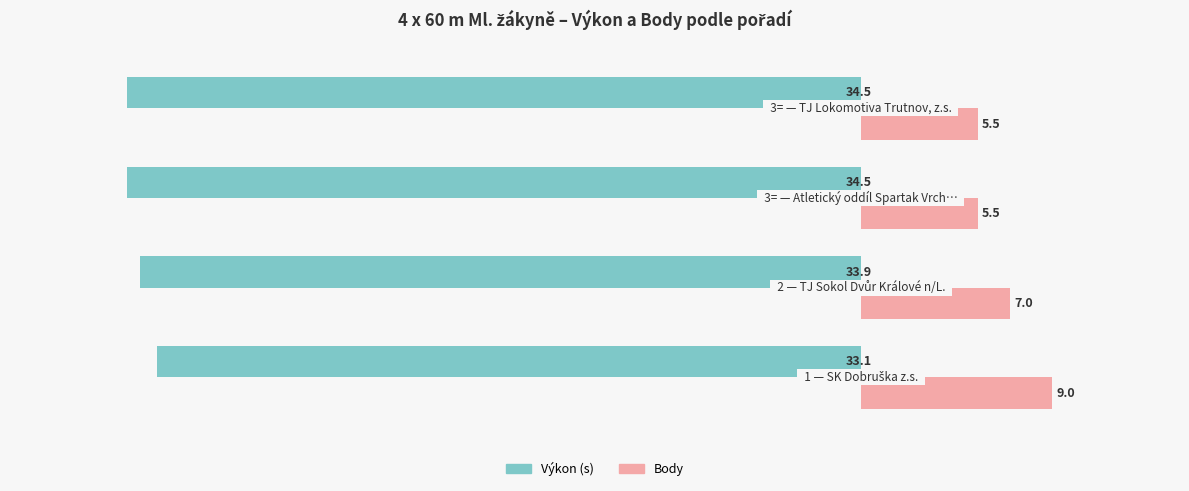

What is the maximum value shown in the chart?

9.0